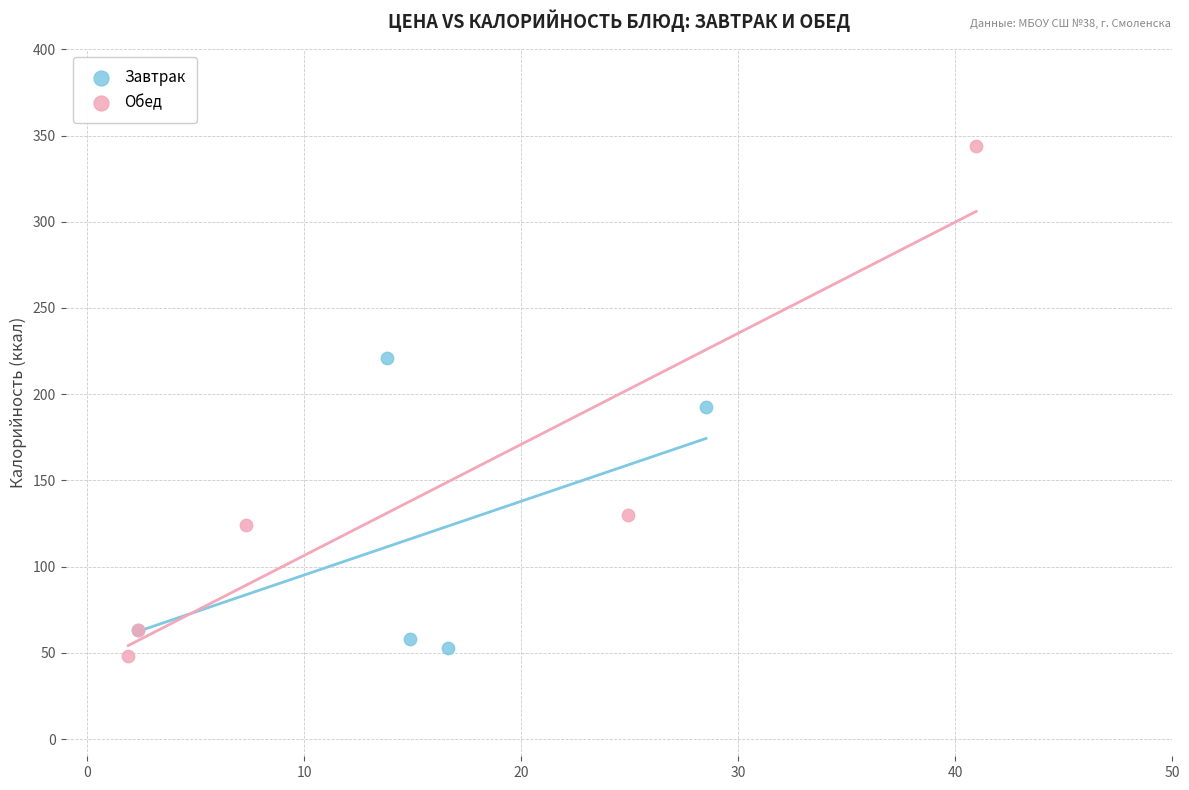

Which series has the largest Y range (max minus min)?

Обед